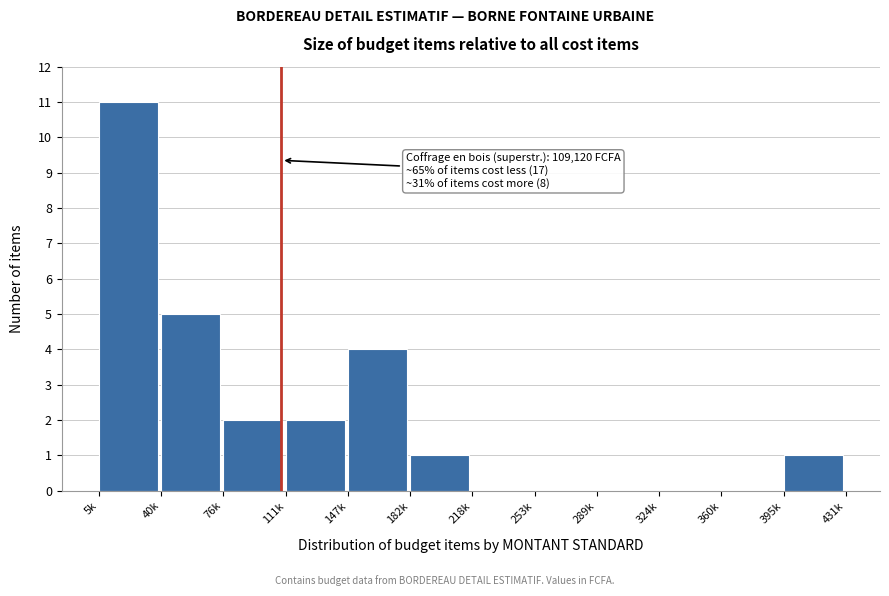

Reading right to left, list all the values displayed in this chart.

395k=1	360k=0	324k=0	289k=0	253k=0	218k=0	182k=1	147k=4	111k=2	76k=2	40k=5	5k=11